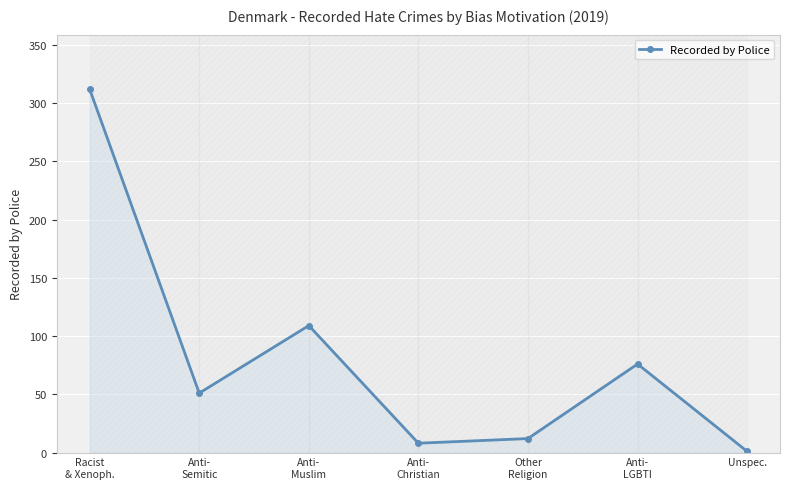

Which category has the highest value across all series?

Racist
& Xenoph.